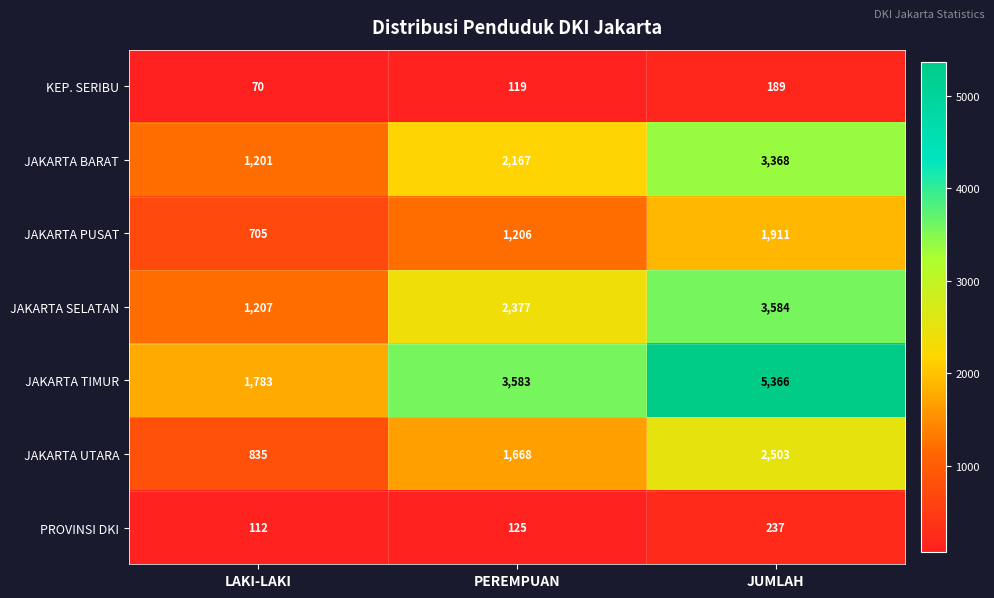

The value of JAKARTA UTARA at JUMLAH is 2503. True or false?

True